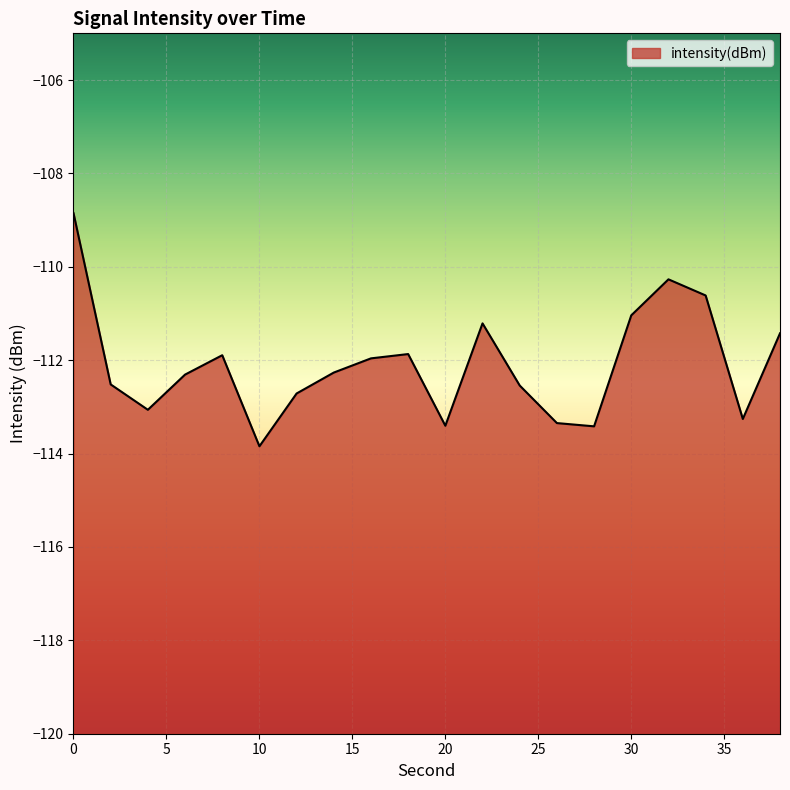

Reading left to right, transcribe all the data shown in this chart.

0=-108.8	2=-112.5	4=-113.1	6=-112.3	8=-111.9	10=-113.8	12=-112.7	14=-112.3	16=-112.0	18=-111.9	20=-113.4	22=-111.2	24=-112.5	26=-113.3	28=-113.4	30=-111.0	32=-110.3	34=-110.6	36=-113.3	38=-111.4